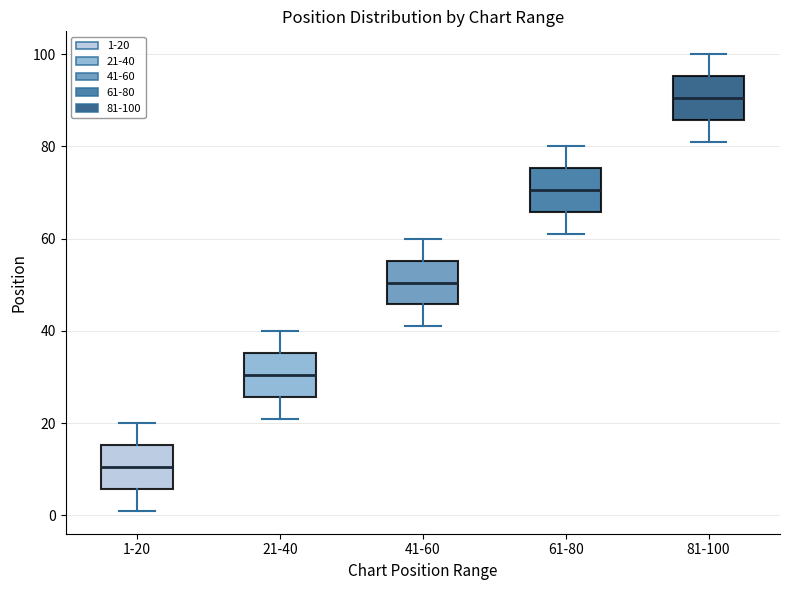

Which box has the lowest median line?

1-20